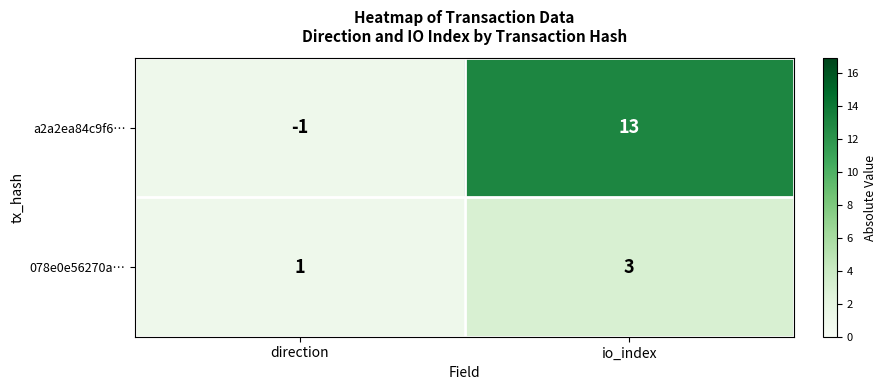

Rank the series by their average value, from highest to lowest.

a2a2ea84c9f6…, 078e0e56270a…